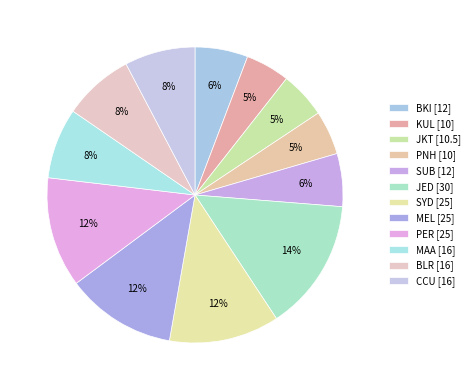

Rank the categories by value from highest to lowest.

JED, SYD, MEL, PER, MAA, BLR, CCU, BKI, SUB, JKT, KUL, PNH